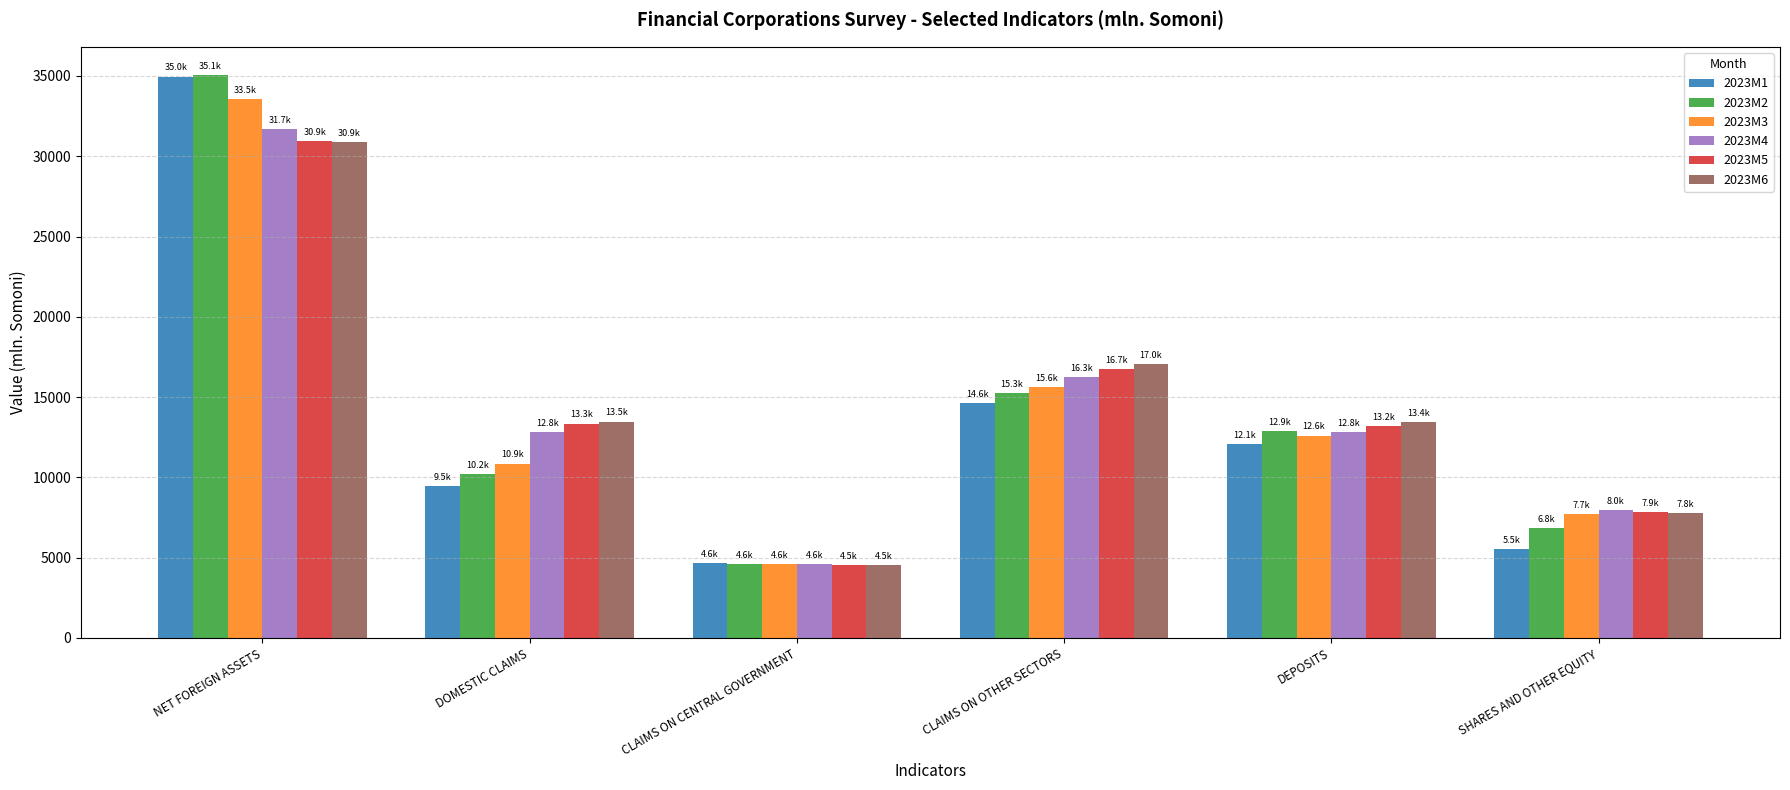

What is the maximum value for 2023M5?

30944.1